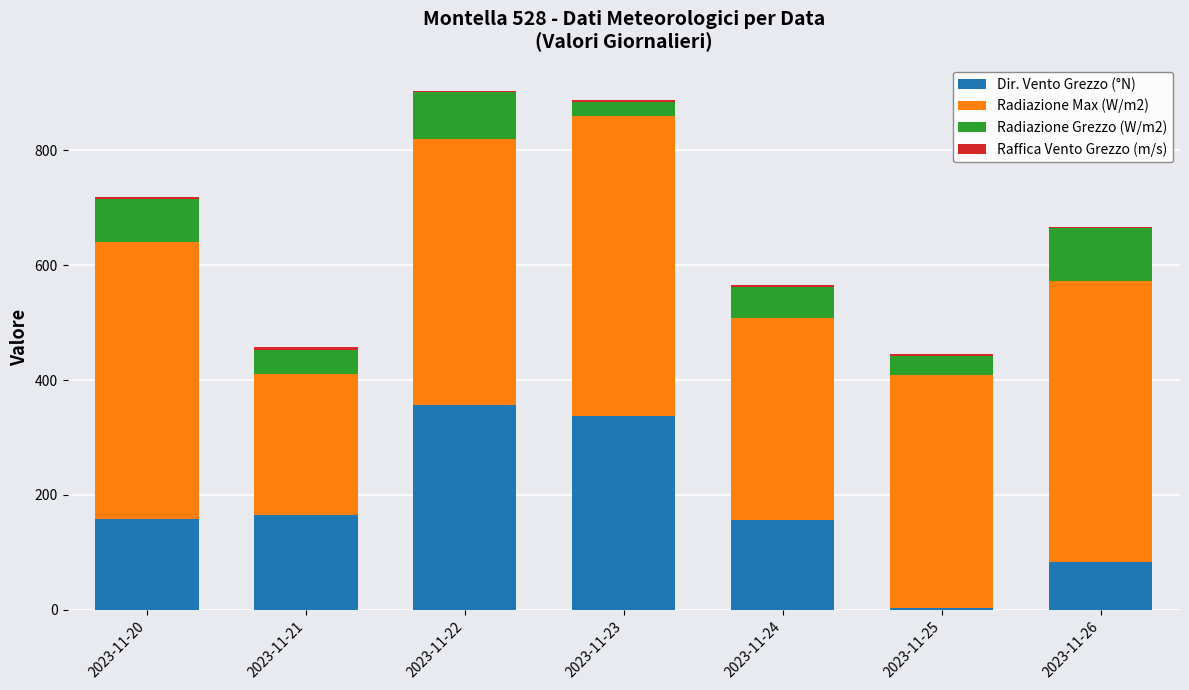

What is the maximum value for Dir. Vento Grezzo (°N)?

357.0